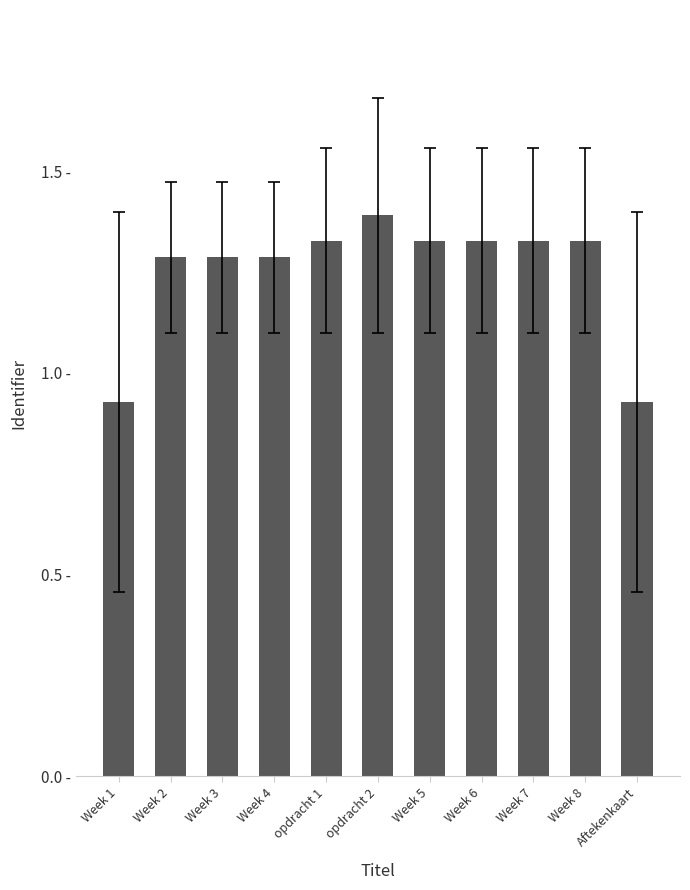

What is the sum of all values?

13.8